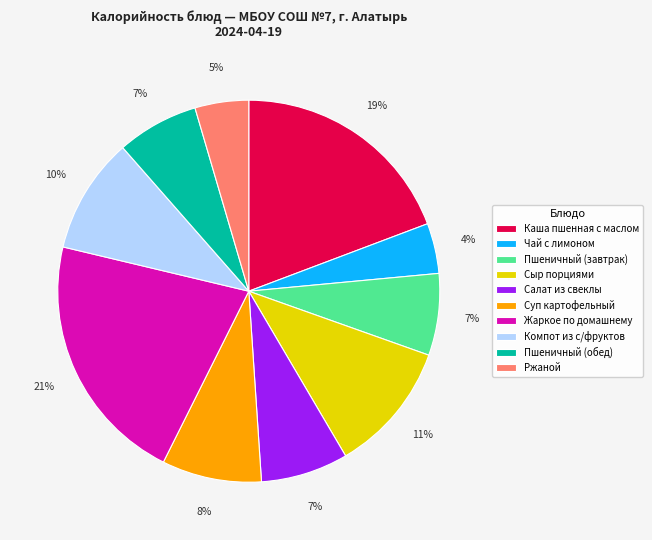

Which has a higher value, Суп картофельный or Жаркое по домашнему?

Жаркое по домашнему